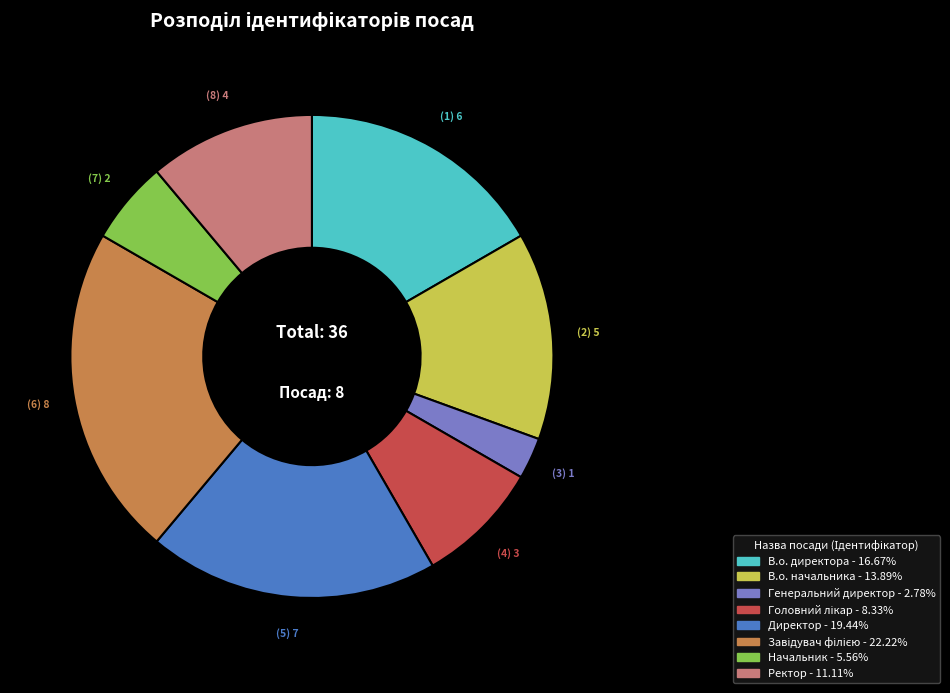

Does В.о. директора represent more than half of the total?

No